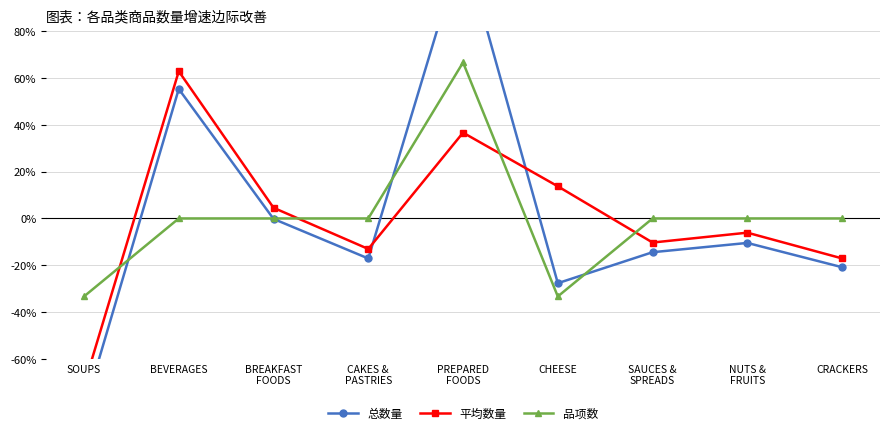

What is the greatest value displayed?

117.2